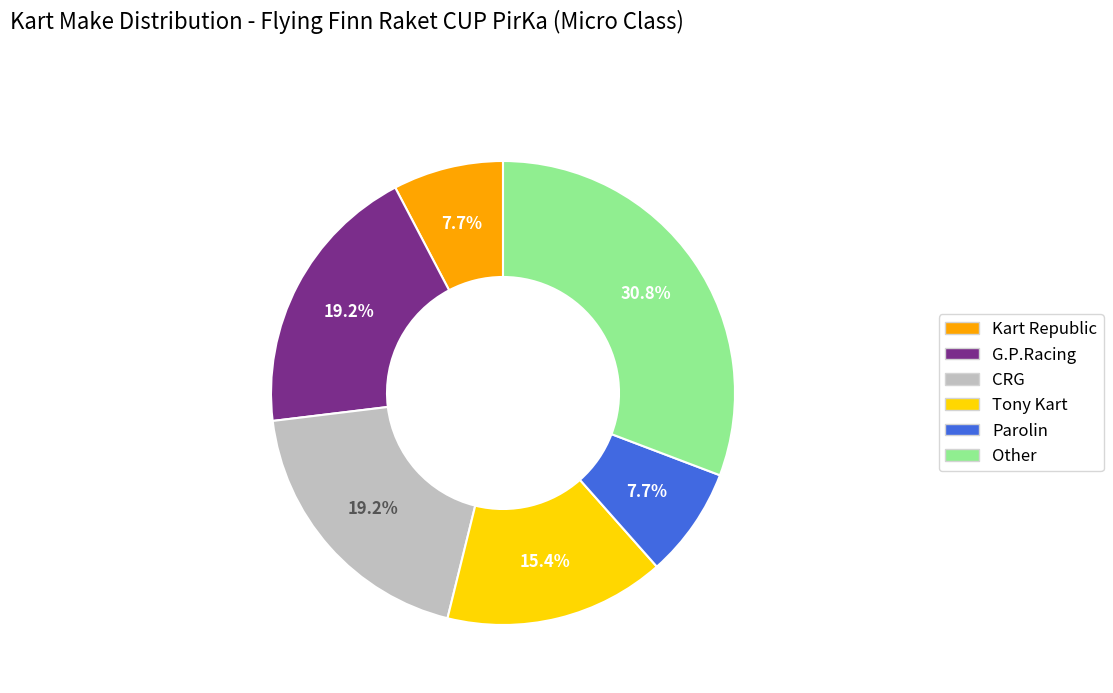

What portion of the pie excludes CRG?

80.8%